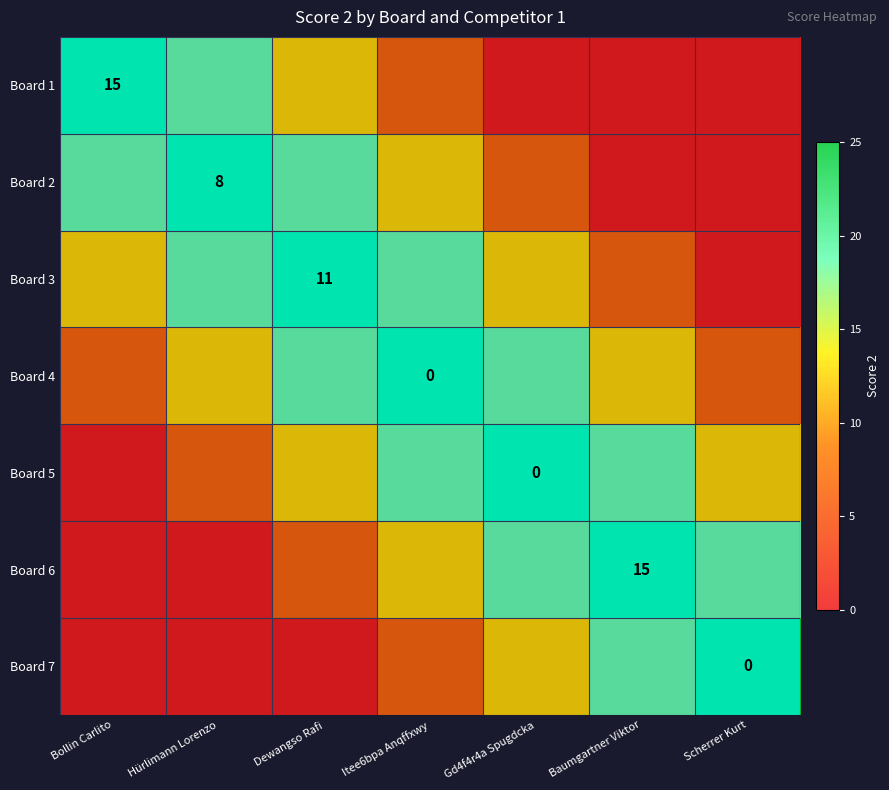

At which label does Board 7 reach its peak?

Scherrer Kurt